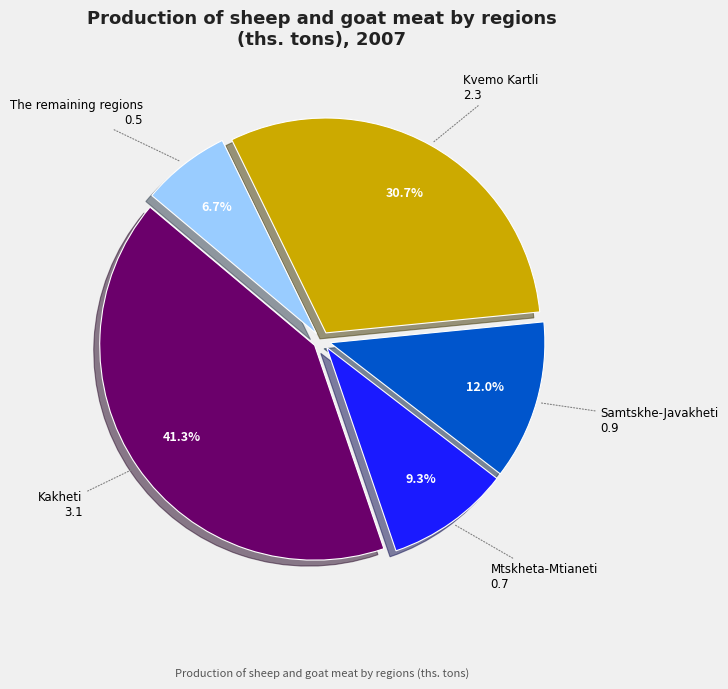

How many slices are in this pie chart?

5